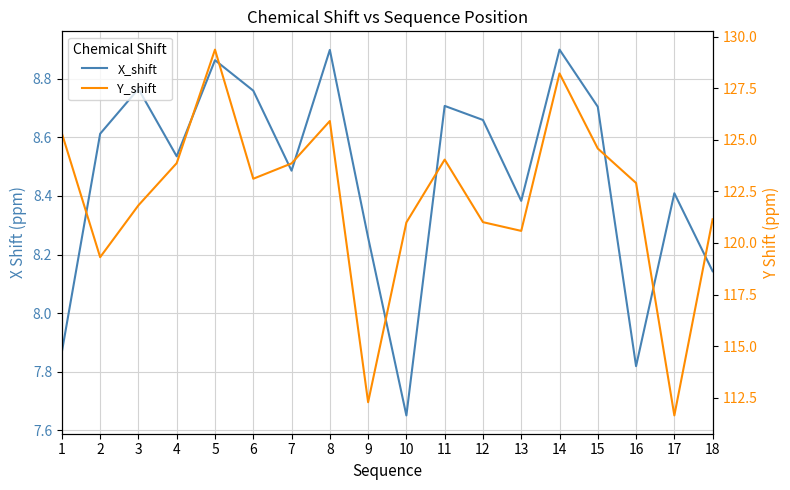

Which series has the largest total across all categories?

Y_shift